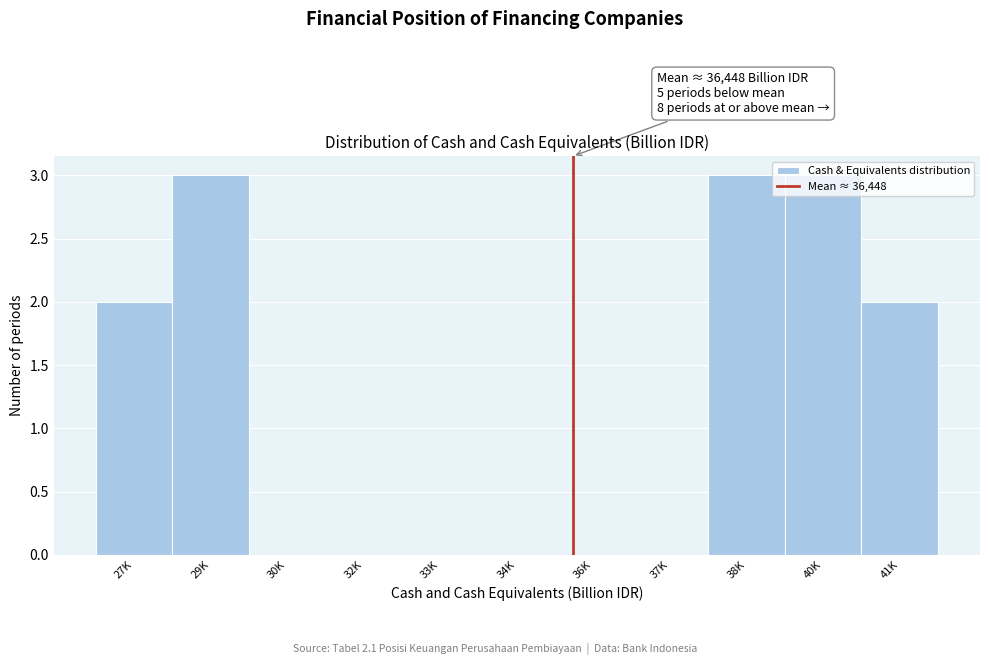

What is the sum of all values?

13